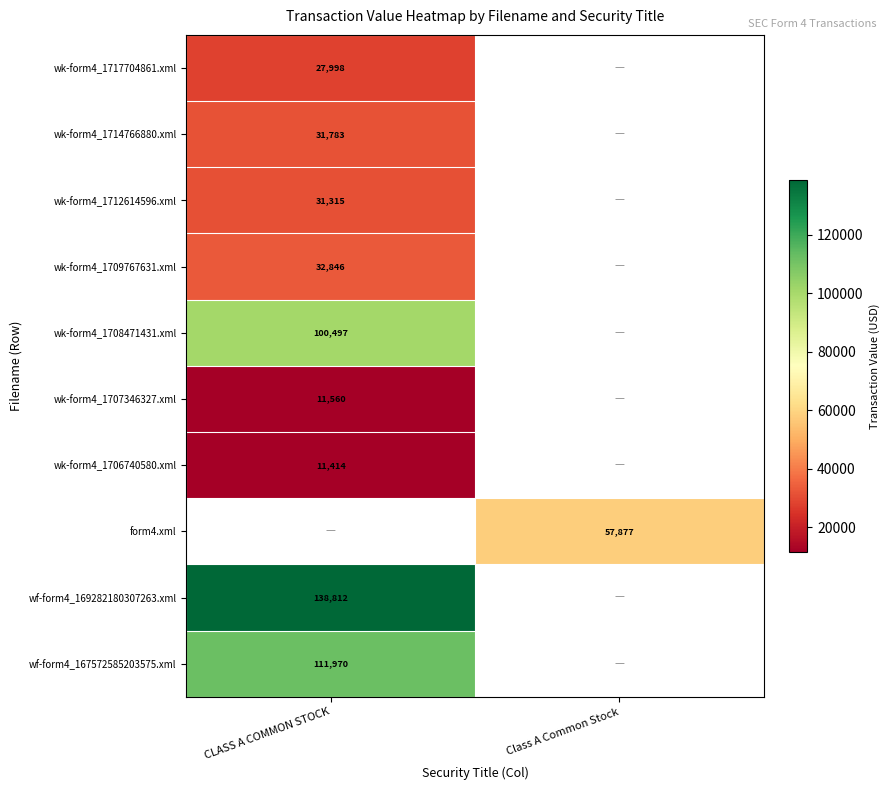

True or false: wk-form4_1717704861.xml has a value of 43635 at CLASS A COMMON STOCK.

False